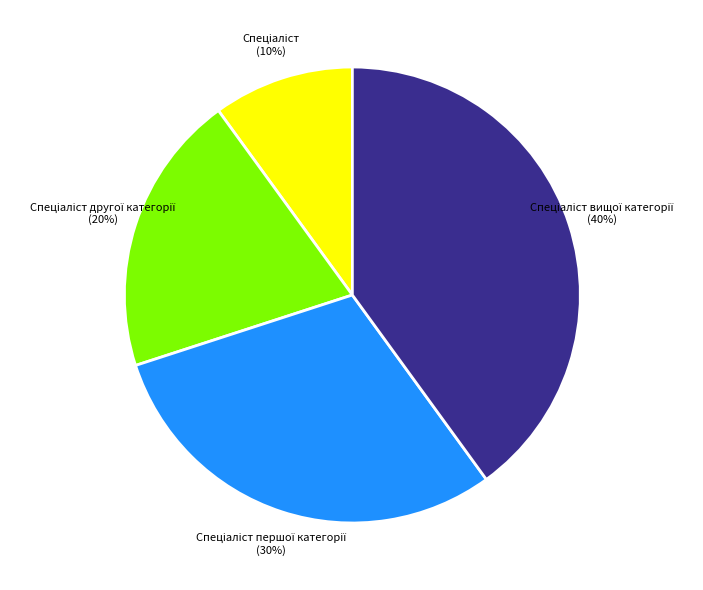

Is there any slice that represents more than half of the pie?

No